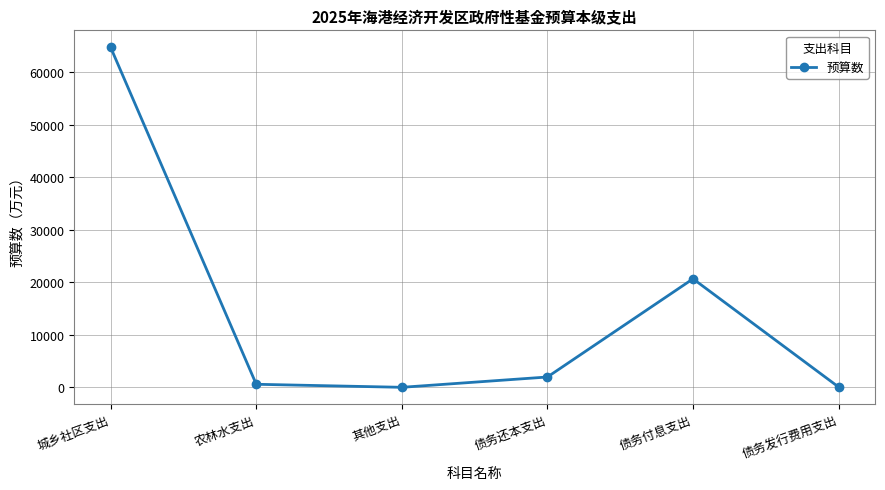

What is the change in value from 农林水支出 to 债务发行费用支出?

-523